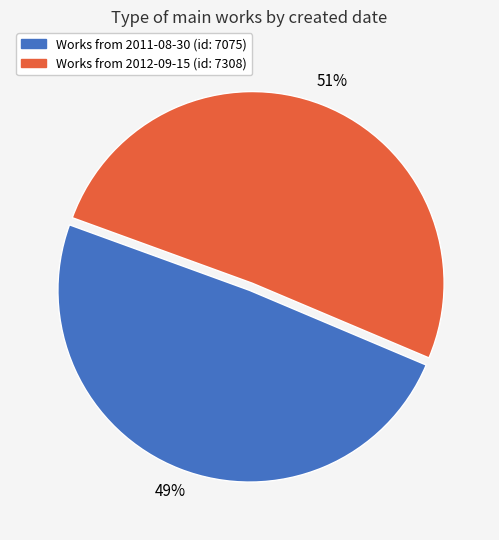

Is there a majority slice in this chart?

Yes